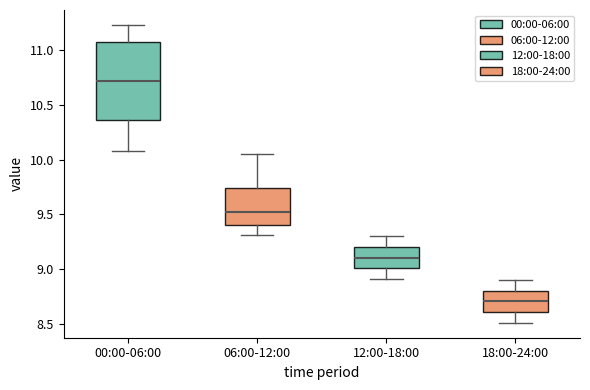

Where does the upper whisker of the box for 00:00-06:00 end on the y-axis? The values are not printed on the chart, so give them approximately, as read against the axis.

11.25